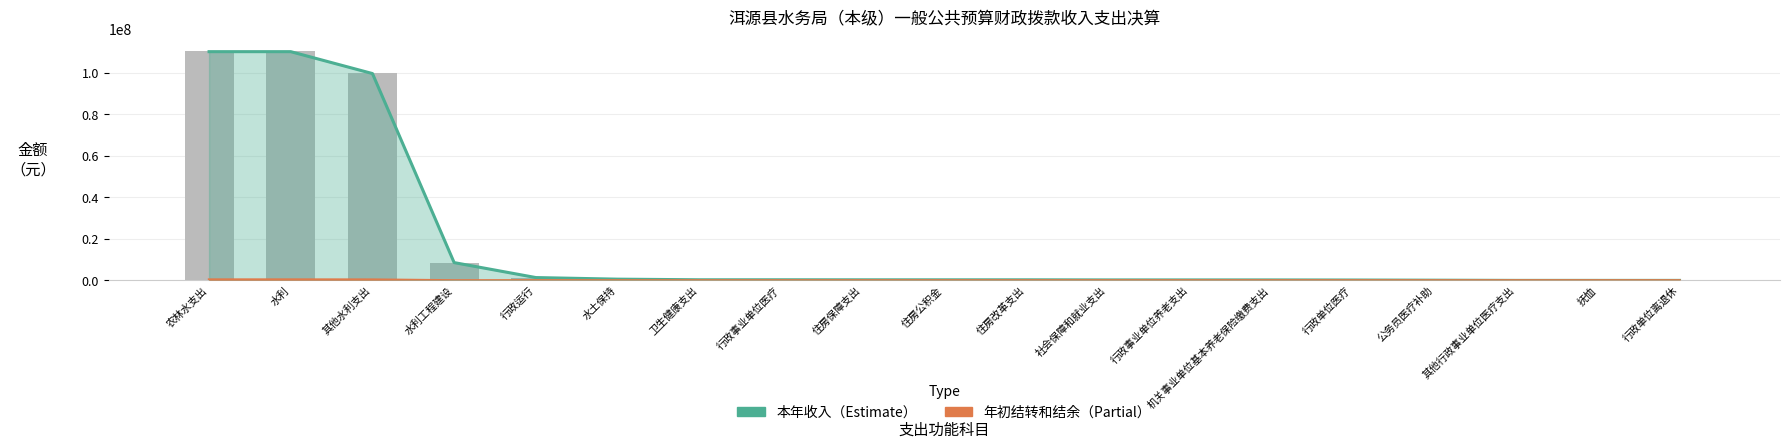

Reading right to left, list all the values displayed in this chart.

行政单位离退休=2628.0	抚恤=4224.0	其他行政事业单位医疗支出=7124.6	公务员医疗补助=106684.8	行政单位医疗=187239.6	机关事业单位基本养老保险缴费支出=226572.8	行政事业单位养老支出=229200.8	社会保障和就业支出=233424.8	住房改革支出=284400.0	住房公积金=284400.0	住房保障支出=284400.0	行政事业单位医疗=301049.0	卫生健康支出=301049.0	水土保持=600000.0	行政运行=1388578.2	水利工程建设=8570072.0	其他水利支出=99956171.2	水利=110518187.3	农林水支出=110518187.3